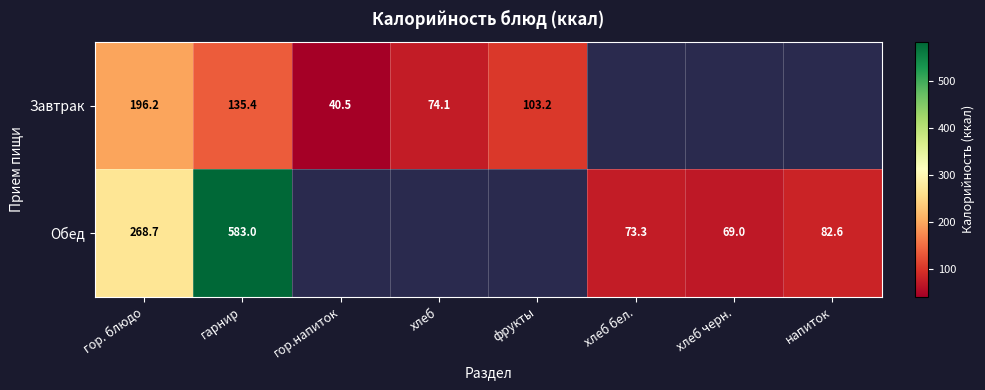

The value of Обед at хлеб черн. is 97.8. True or false?

False